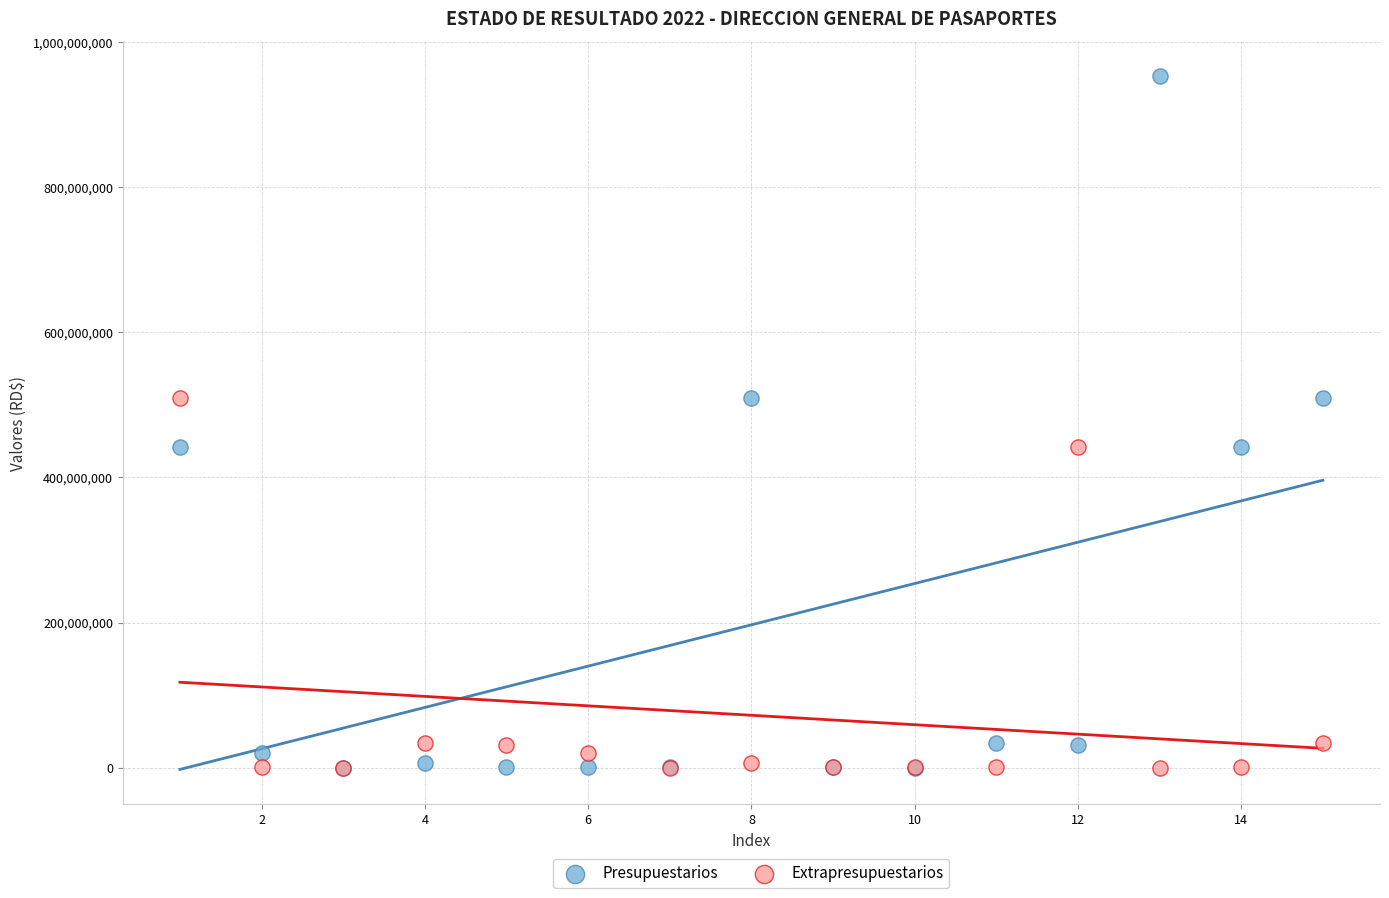

What are all the series names shown in the legend?

Presupuestarios, Extrapresupuestarios